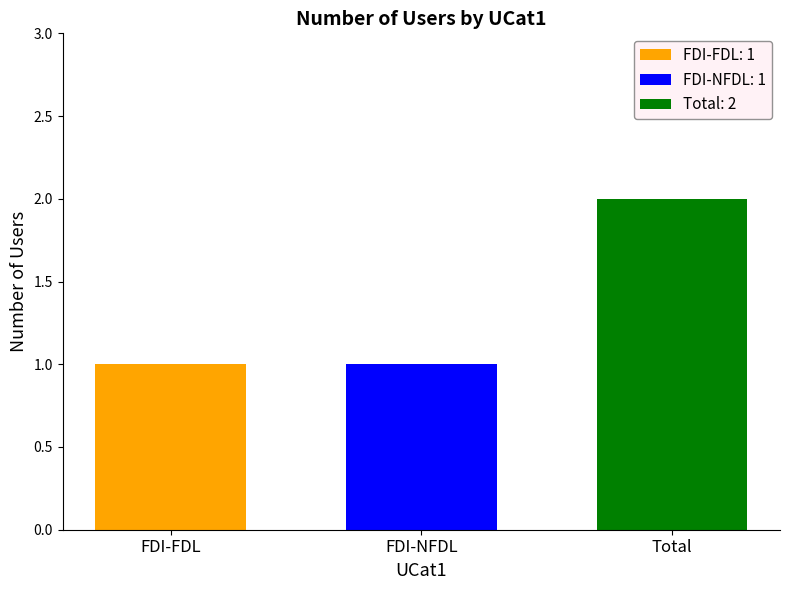

Rank the categories by Total: 2 value from lowest to highest.

FDI-NFDL